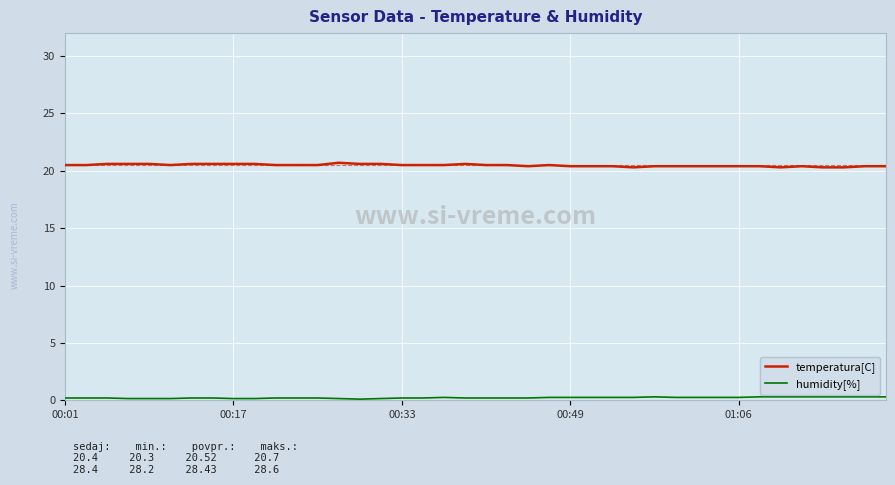

Which series has the largest total across all categories?

temperatura[C]